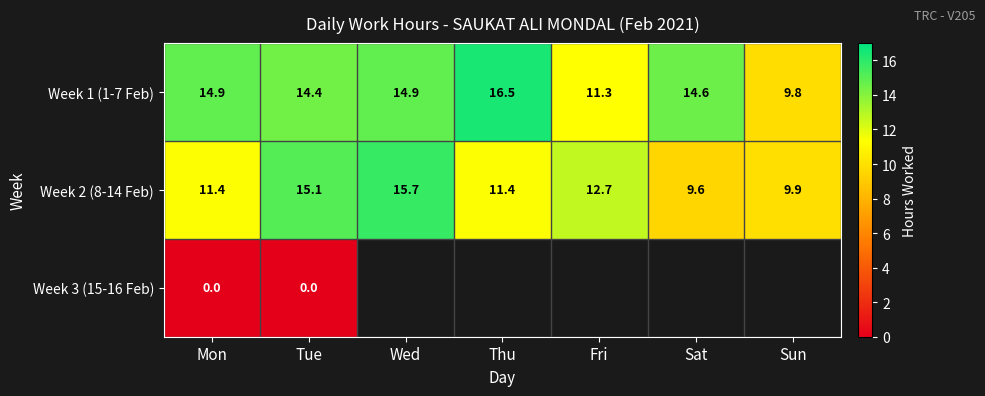

The Week 1 (1-7 Feb) series shows 17.7 at Sun. True or false?

False